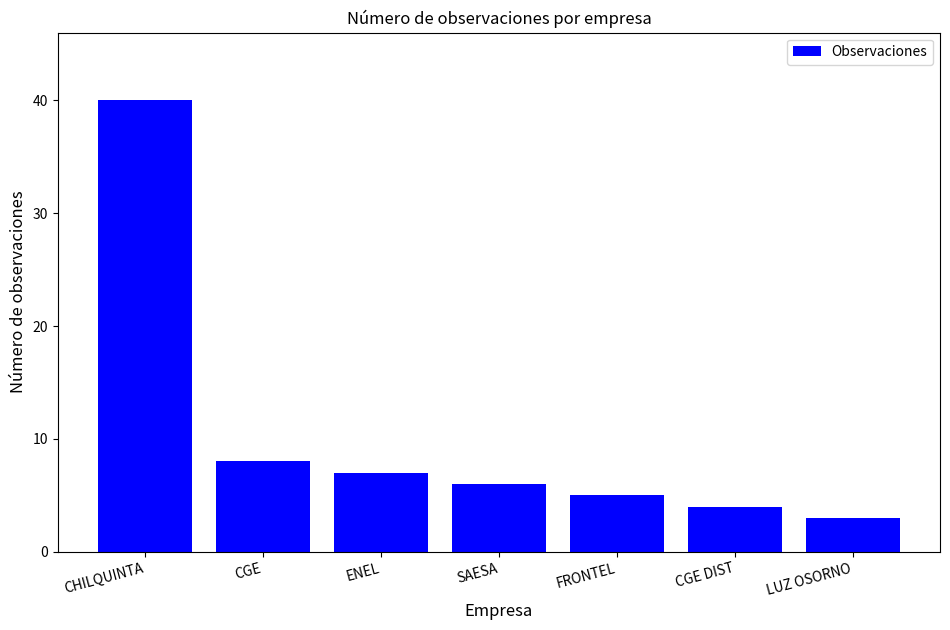

Which category has the highest value across all series?

CHILQUINTA